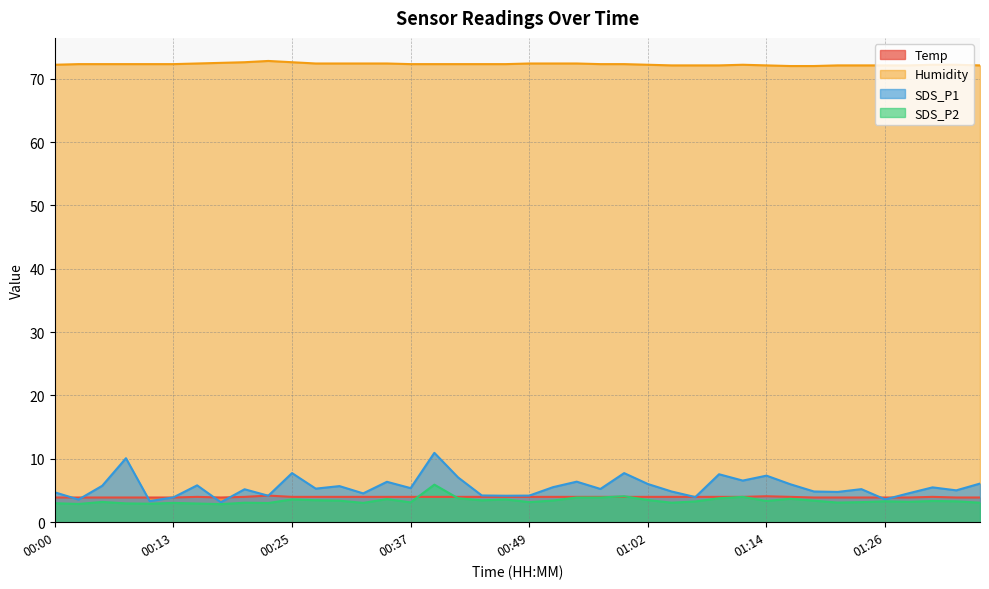

Which category has the highest value across all series?

00:22